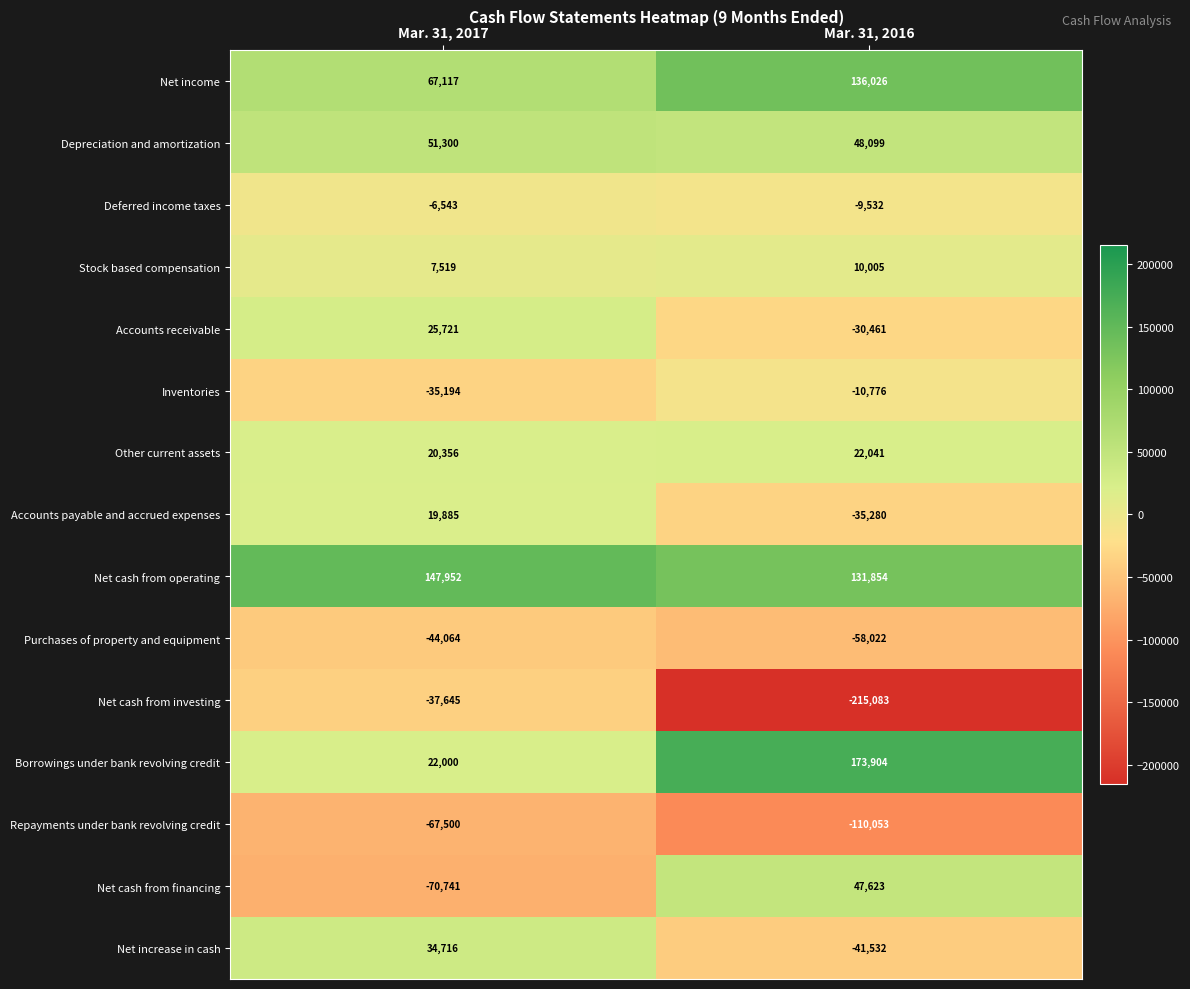

Reading left to right, transcribe all the data shown in this chart.

Net income: Mar. 31, 2017=67117	Mar. 31, 2016=136026
Depreciation and amortization: Mar. 31, 2017=51300	Mar. 31, 2016=48099
Deferred income taxes: Mar. 31, 2017=-6543	Mar. 31, 2016=-9532
Stock based compensation: Mar. 31, 2017=7519	Mar. 31, 2016=10005
Accounts receivable: Mar. 31, 2017=25721	Mar. 31, 2016=-30461
Inventories: Mar. 31, 2017=-35194	Mar. 31, 2016=-10776
Other current assets: Mar. 31, 2017=20356	Mar. 31, 2016=22041
Accounts payable and accrued expenses: Mar. 31, 2017=19885	Mar. 31, 2016=-35280
Net cash from operating: Mar. 31, 2017=147952	Mar. 31, 2016=131854
Purchases of property and equipment: Mar. 31, 2017=-44064	Mar. 31, 2016=-58022
Net cash from investing: Mar. 31, 2017=-37645	Mar. 31, 2016=-215083
Borrowings under bank revolving credit: Mar. 31, 2017=22000	Mar. 31, 2016=173904
Repayments under bank revolving credit: Mar. 31, 2017=-67500	Mar. 31, 2016=-110053
Net cash from financing: Mar. 31, 2017=-70741	Mar. 31, 2016=47623
Net increase in cash: Mar. 31, 2017=34716	Mar. 31, 2016=-41532